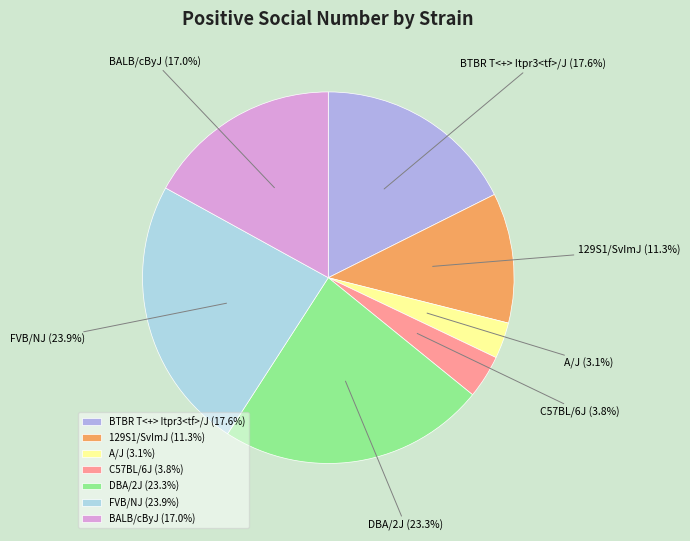

Which slice is the smallest?

A/J